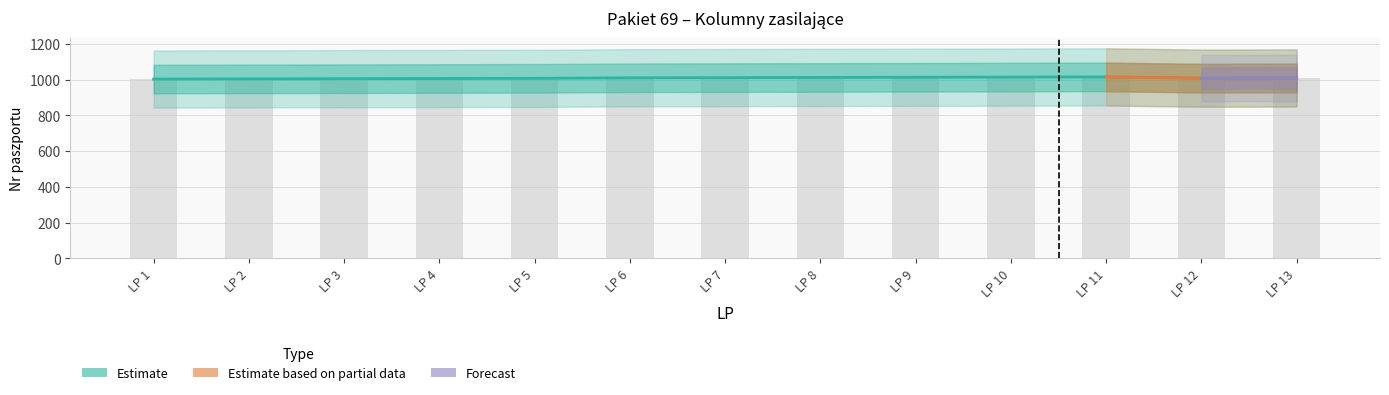

Rank the categories by value from highest to lowest.

LP 11, LP 10, LP 9, LP 8, LP 7, LP 6, LP 13, LP 12, LP 5, LP 4, LP 3, LP 2, LP 1